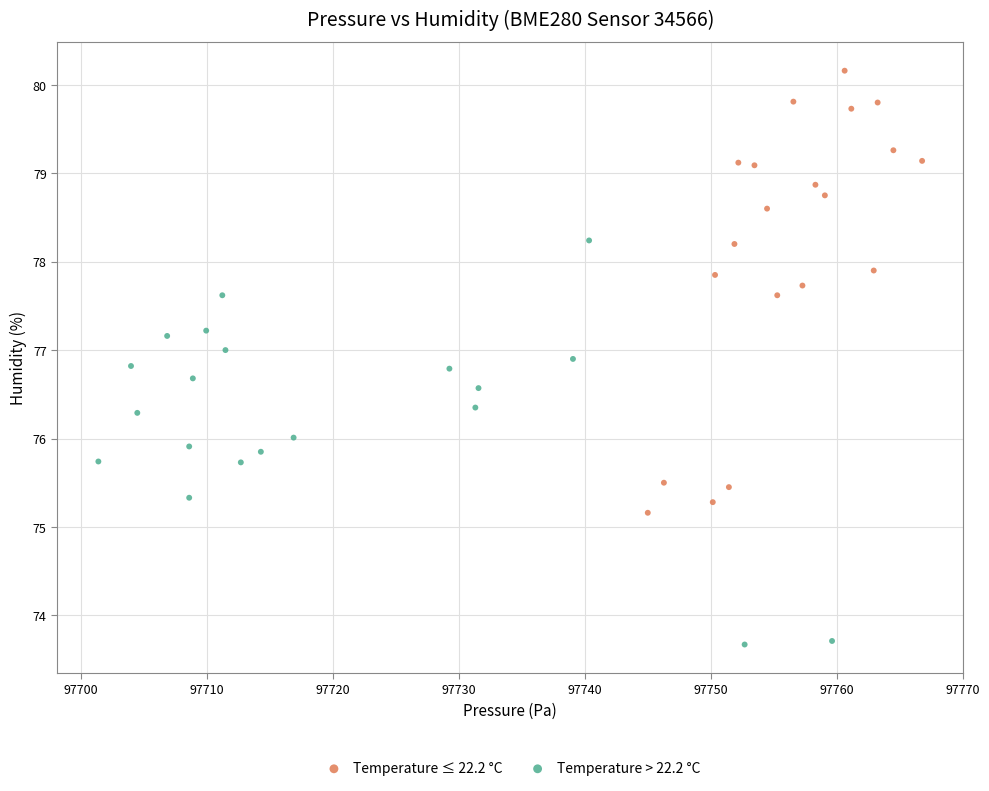

Which series contains the lowest Y value?

Temperature > 22.2 °C